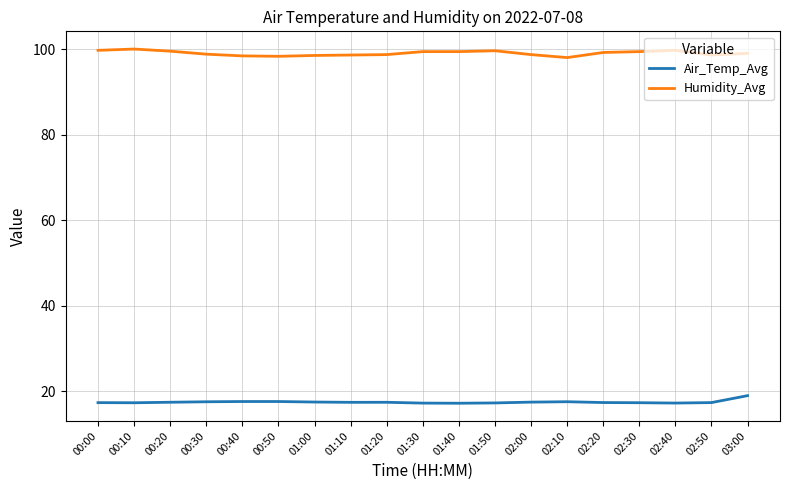

At how many categories does at least one series exceed 53?

19